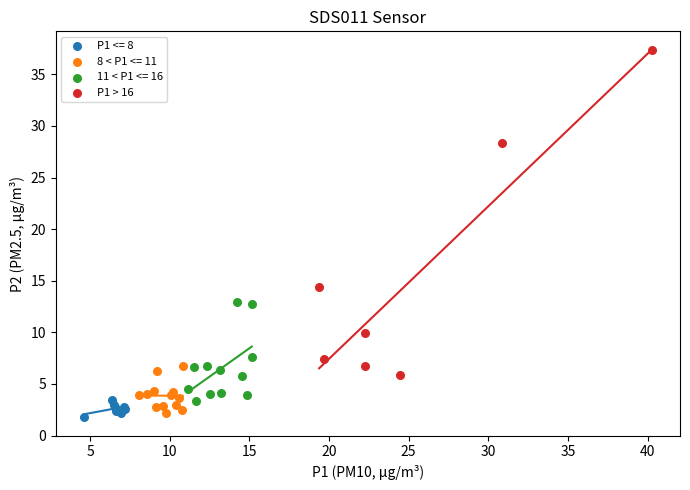

Which series contains the highest Y value?

P1 > 16